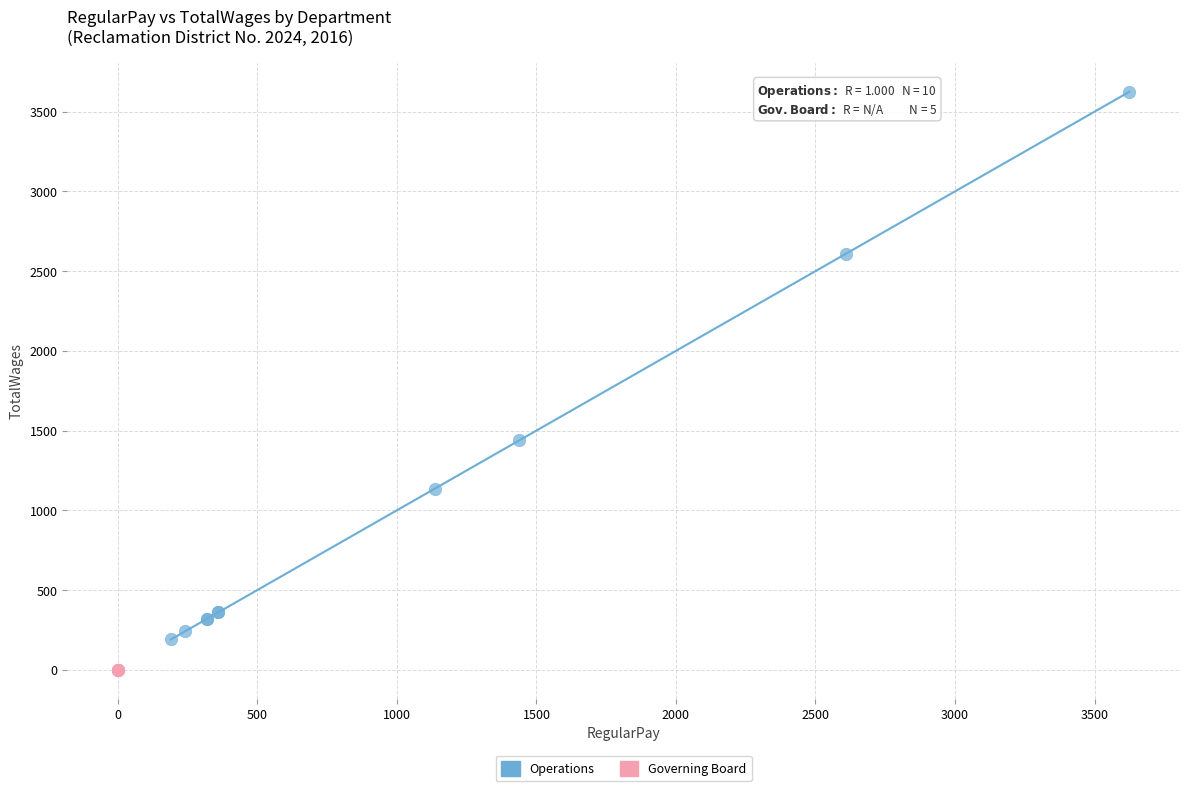

Which series contains the lowest Y value?

Governing Board